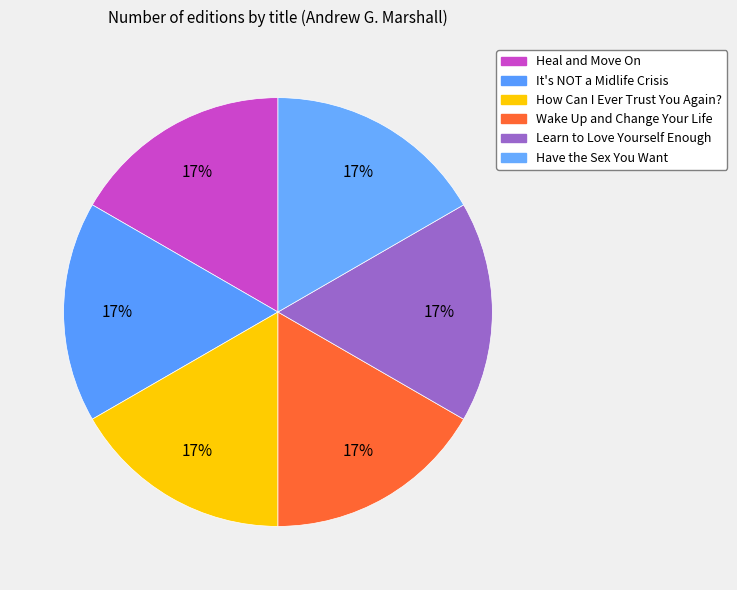

To the nearest percent, what percentage of the pie is It's NOT a Midlife Crisis?

17%